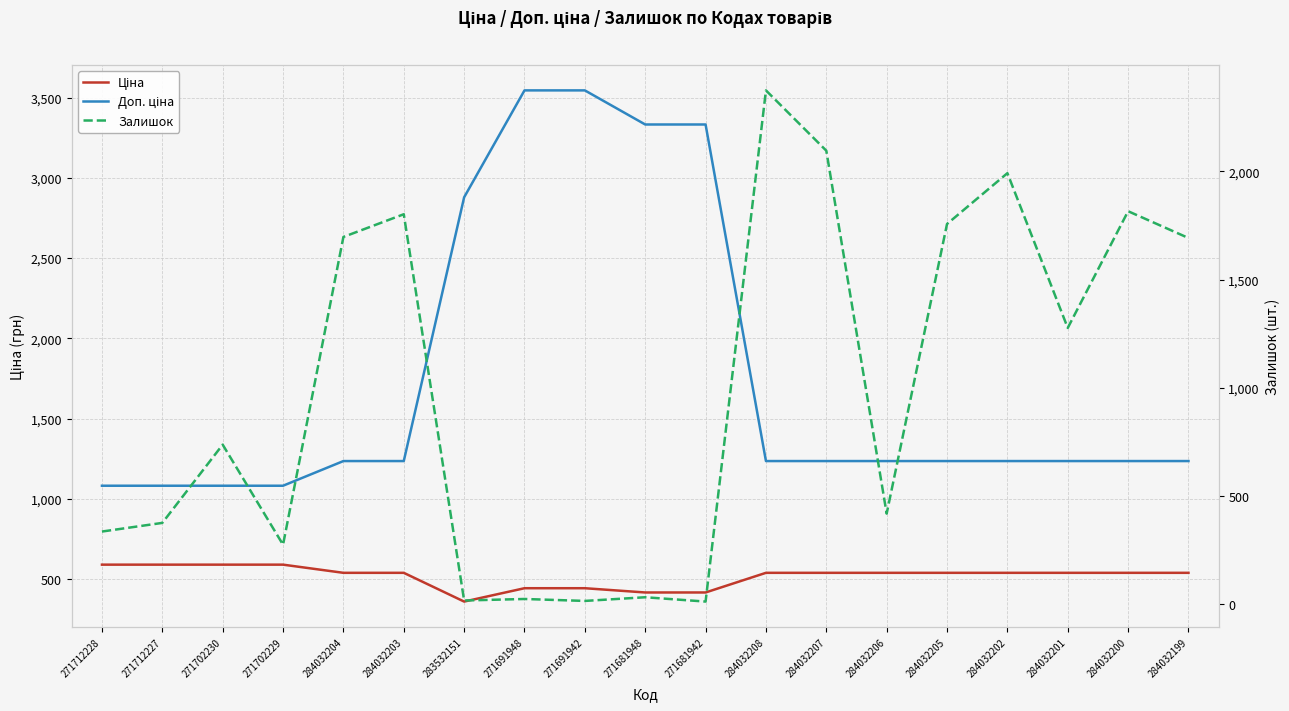

True or false: Доп. ціна and Ціна cross at least once.

False